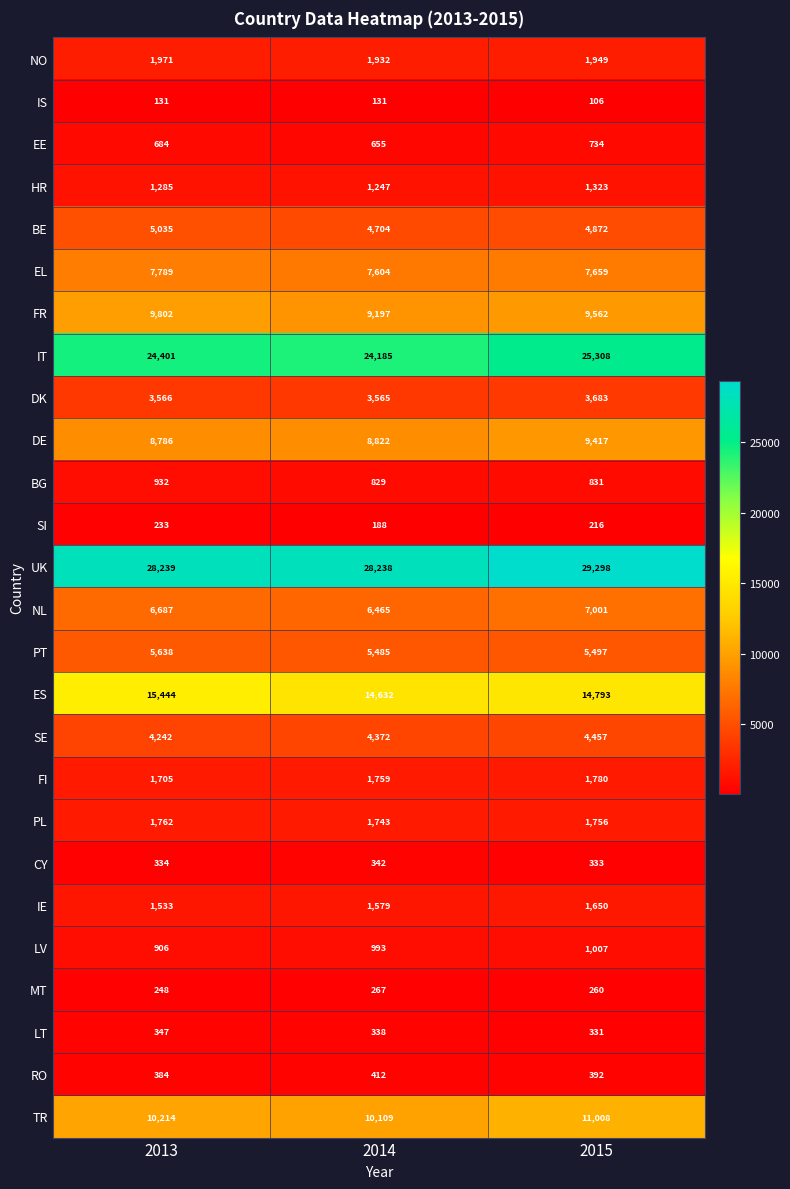

At which category is the sum across all series the highest?

2015